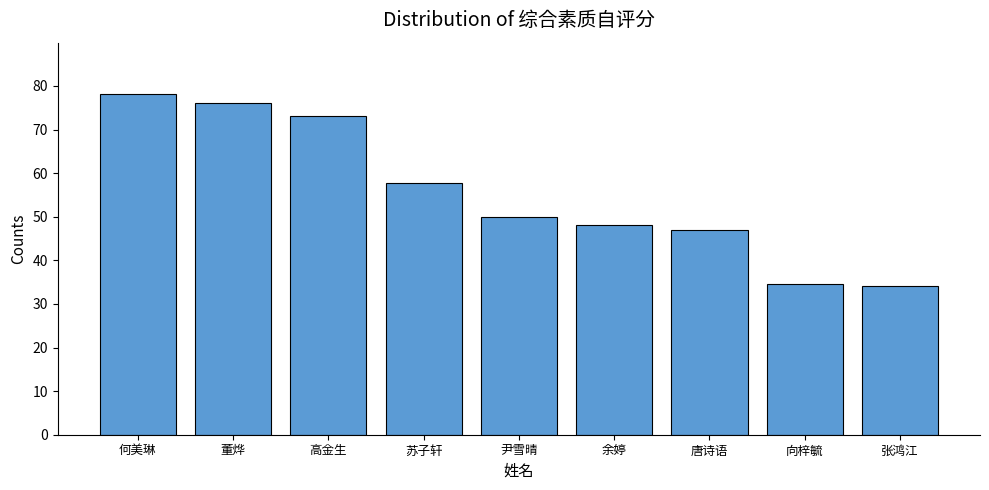

What is the maximum value shown in the chart?

78.2